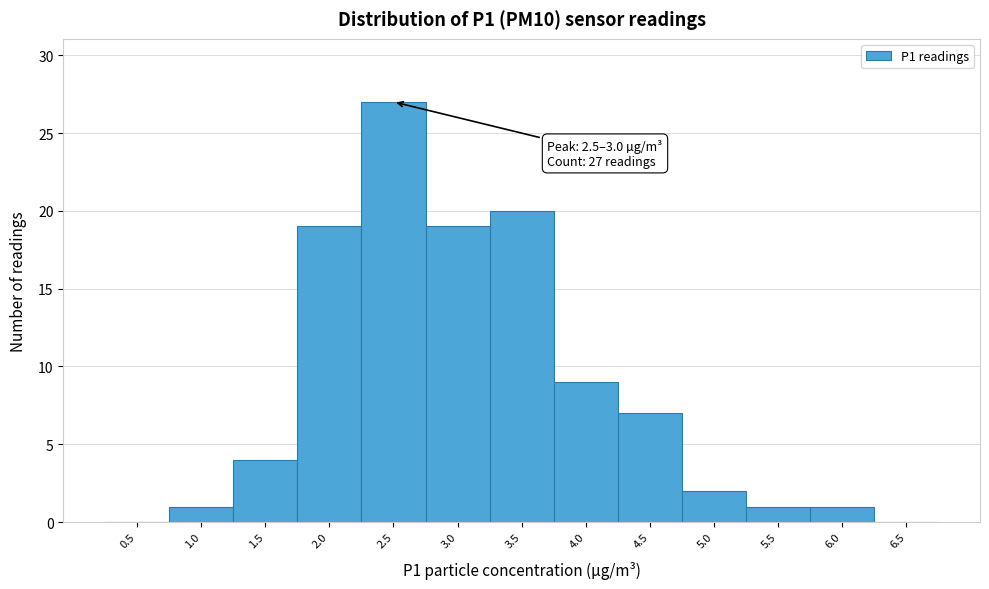

Reading left to right, transcribe all the data shown in this chart.

0.5=0	1.0=1	1.5=4	2.0=19	2.5=27	3.0=19	3.5=20	4.0=9	4.5=7	5.0=2	5.5=1	6.0=1	6.5=0